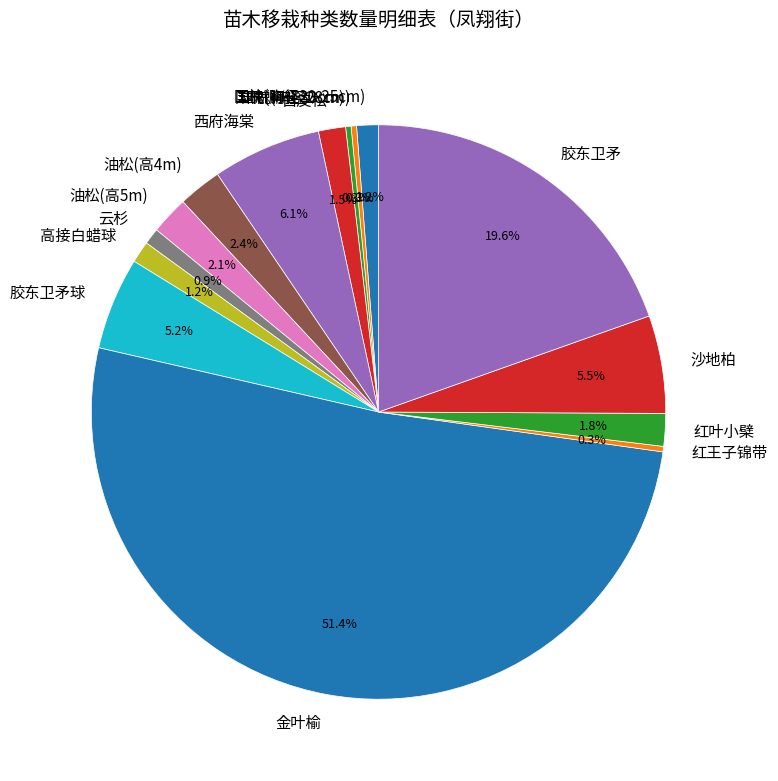

Is 油松(高4m) the majority of the pie?

No